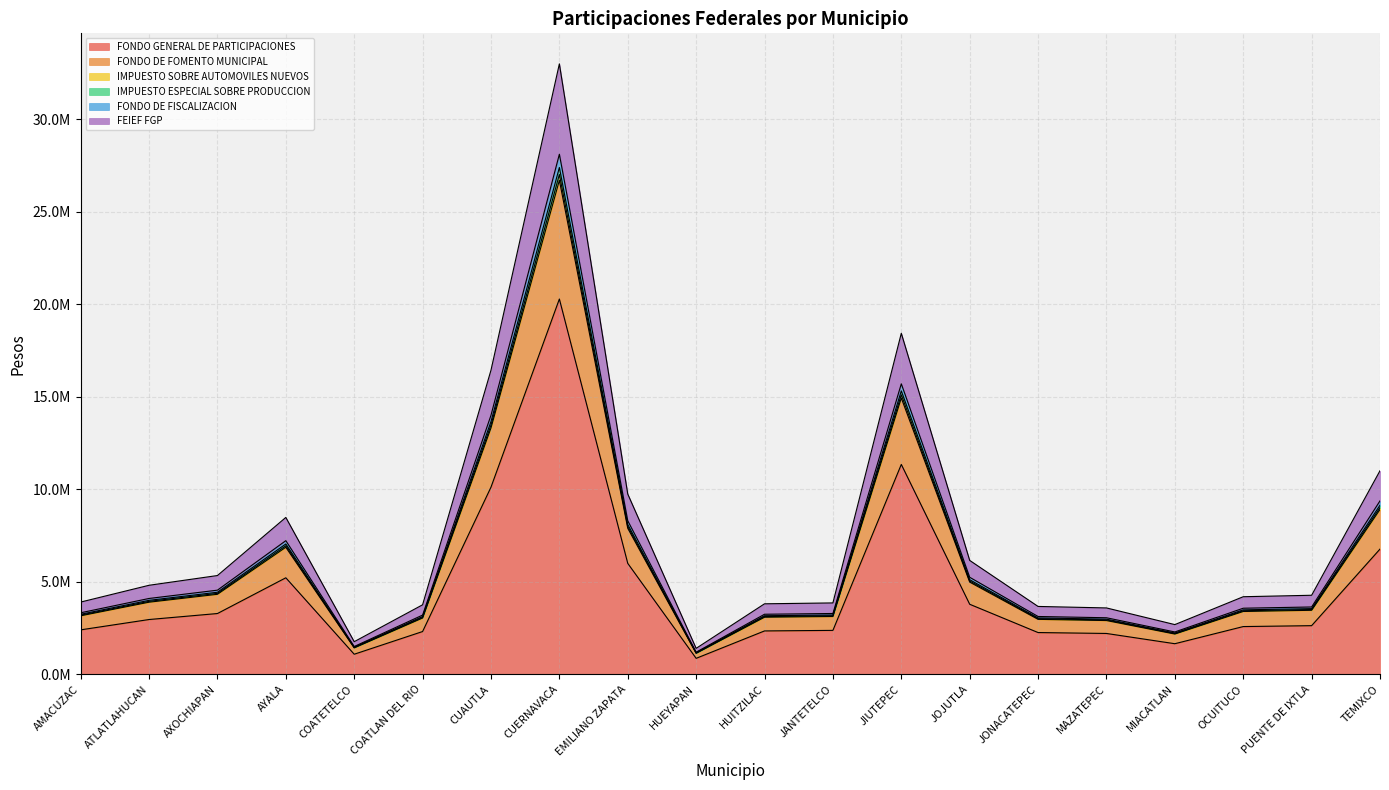

How many categories are shown in the chart?

20